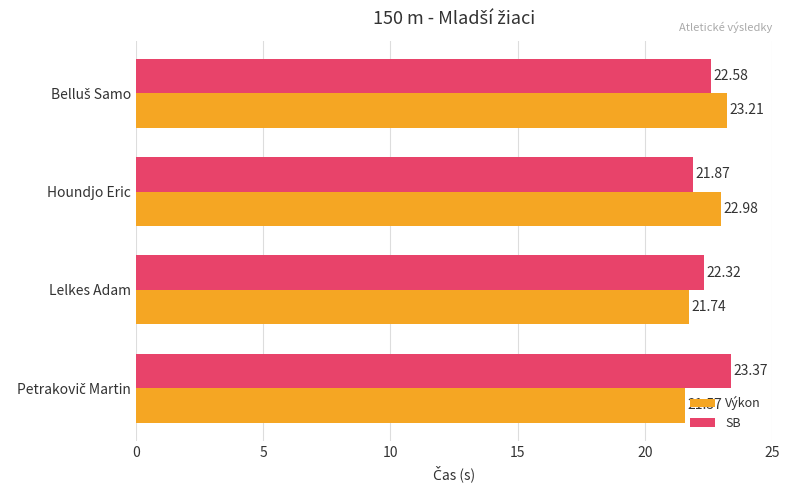

Which series has the largest total across all categories?

SB